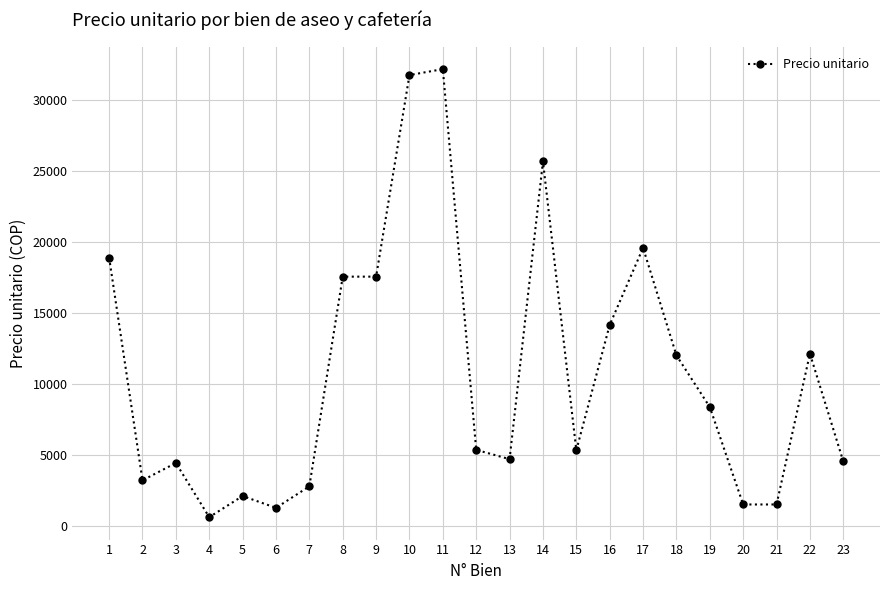

What is the difference between the maximum and minimum values?

31517.0